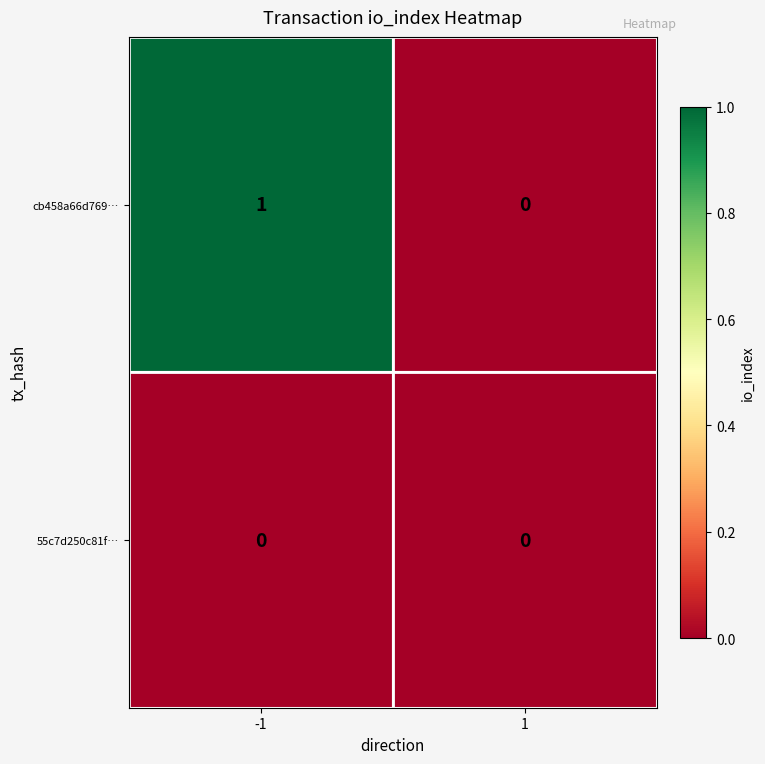

Is it true that cb458a66d769… equals 0 at 1?

True